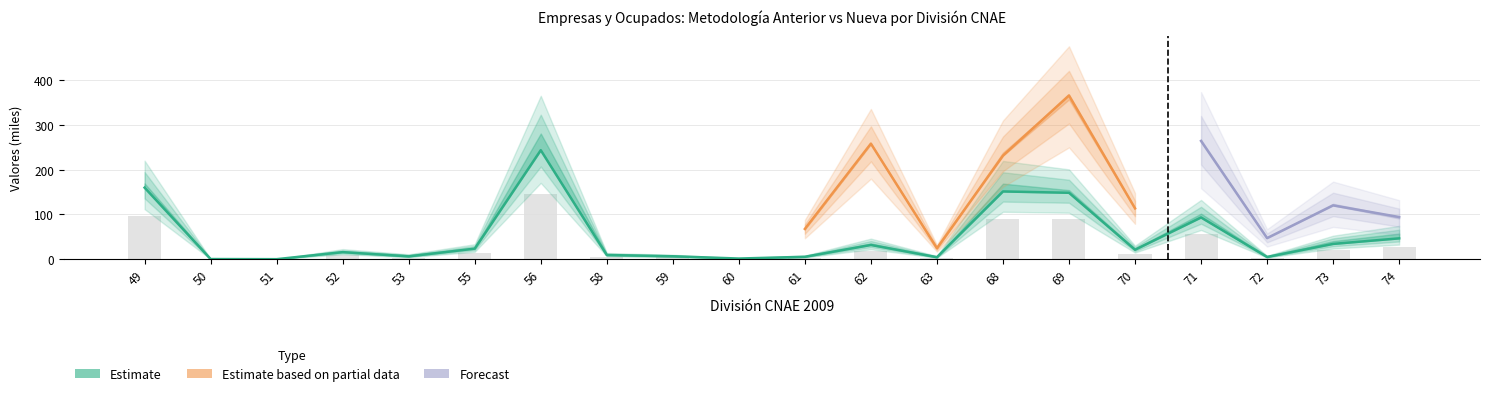

How many data points does each series have?

20